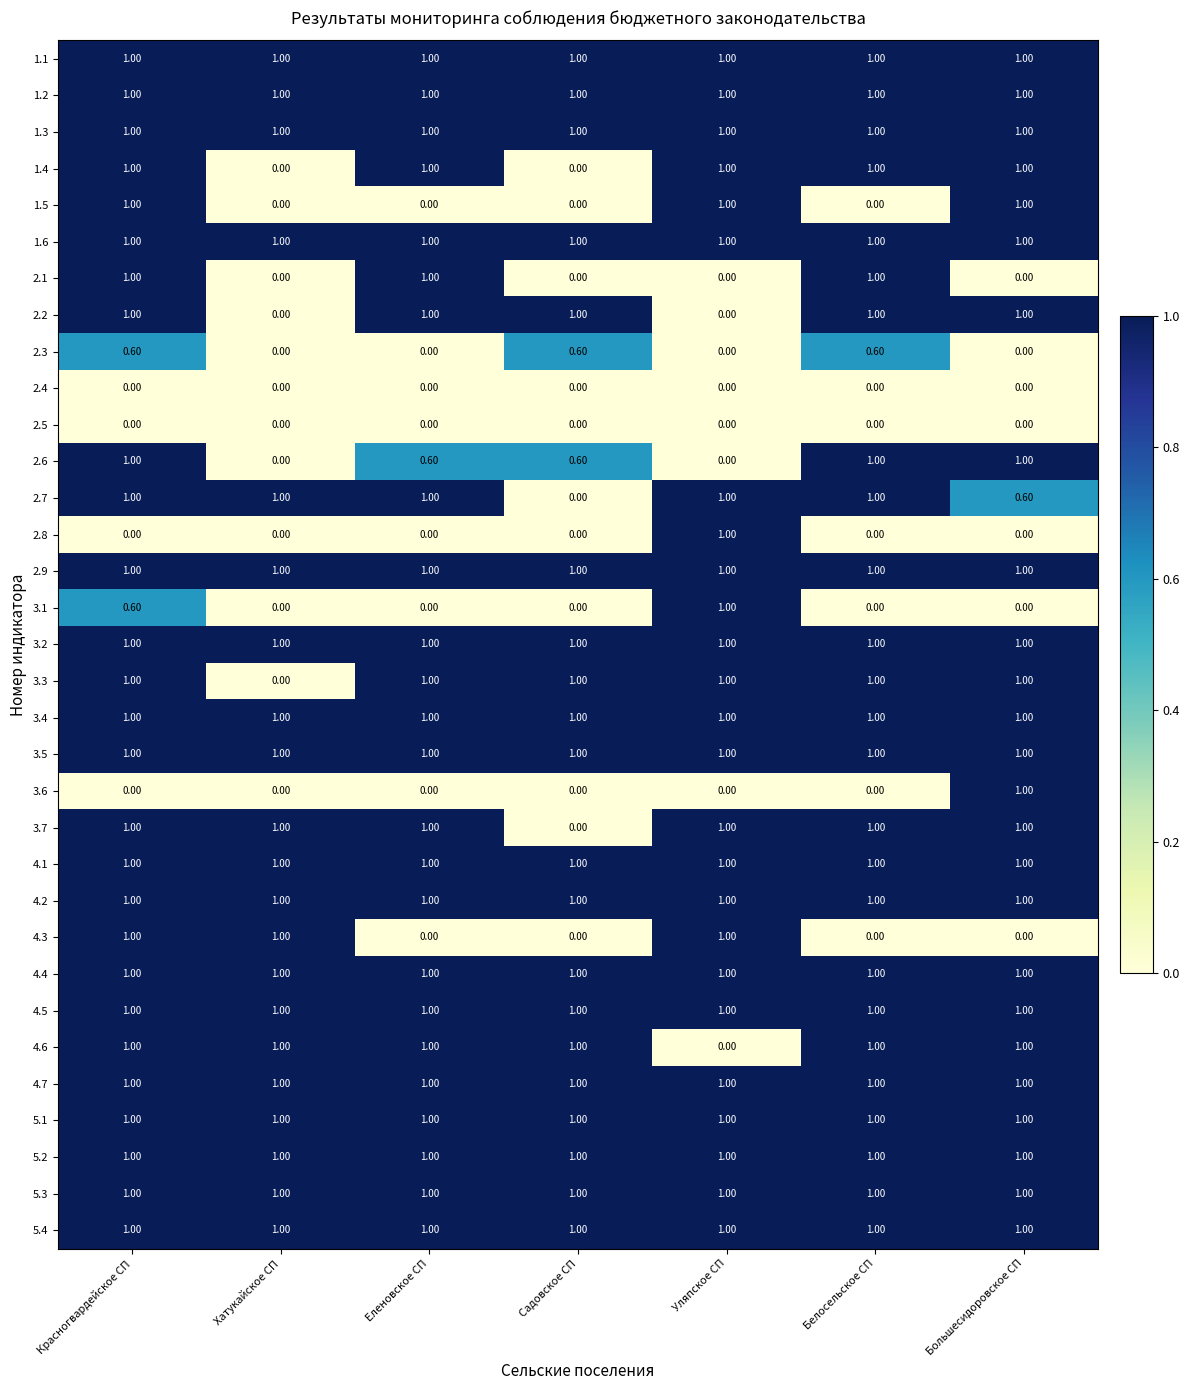

What is the difference between the highest and lowest values at Еленовское СП?

1.0